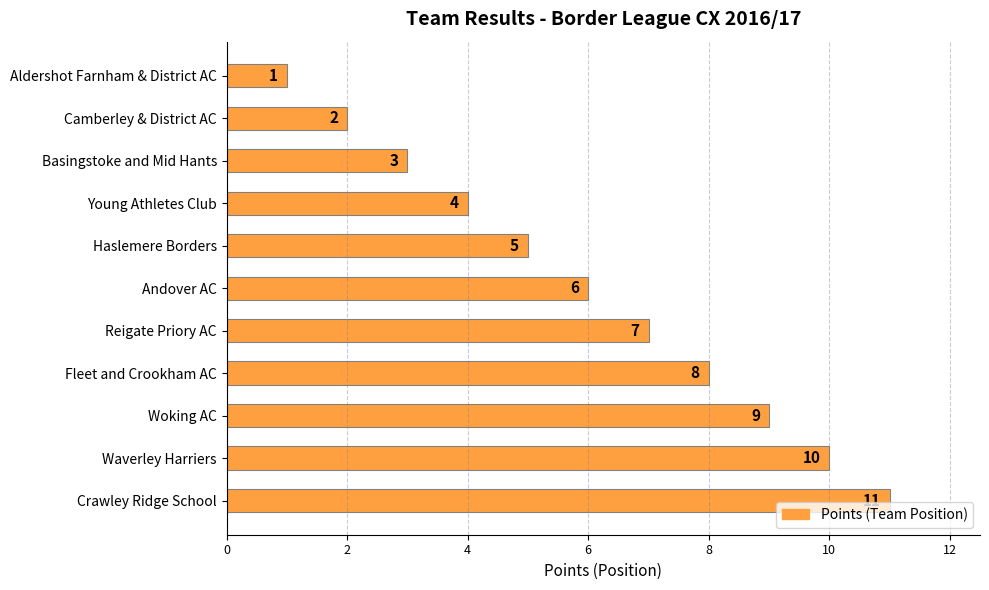

Where is the data nearest to the value 6?

Andover AC